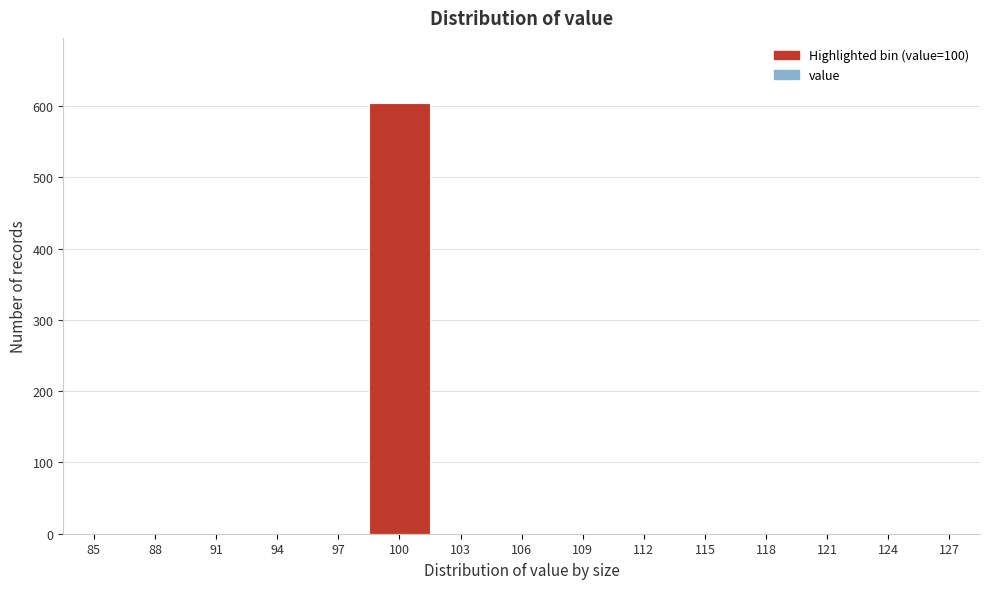

Reading left to right, extract all data points from this chart.

85=0	88=0	91=0	94=0	97=0	100=605	103=0	106=0	109=0	112=0	115=0	118=0	121=0	124=0	127=0